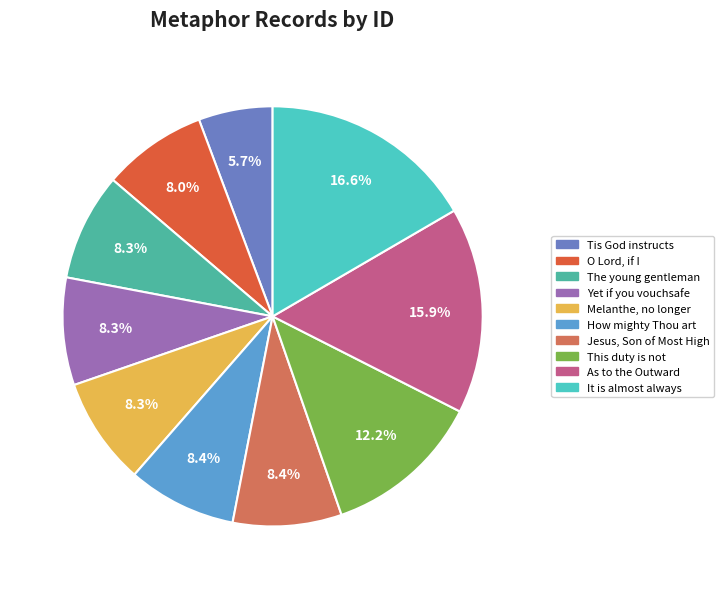

What percentage is the How mighty Thou art slice, to the nearest percent?

8%